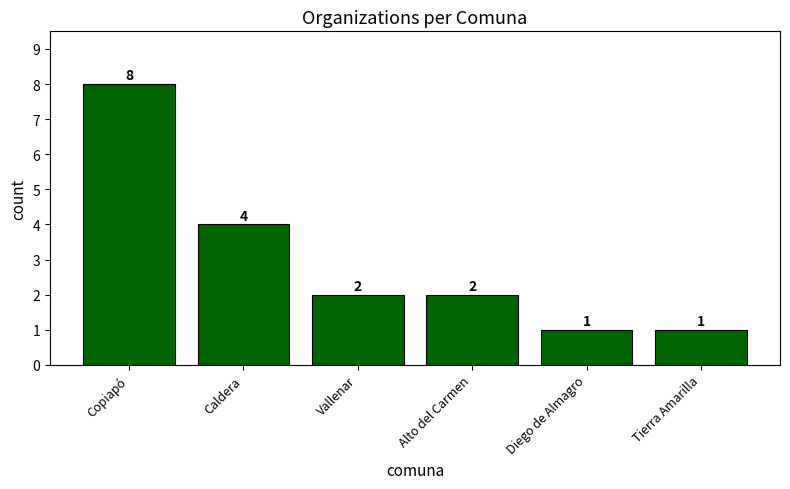

Where does the data first go above 2?

Copiapó